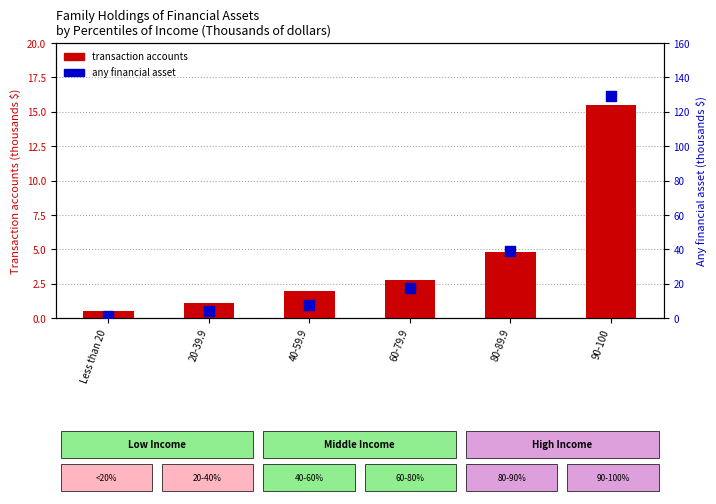

At which category is the sum across all series the highest?

90-100